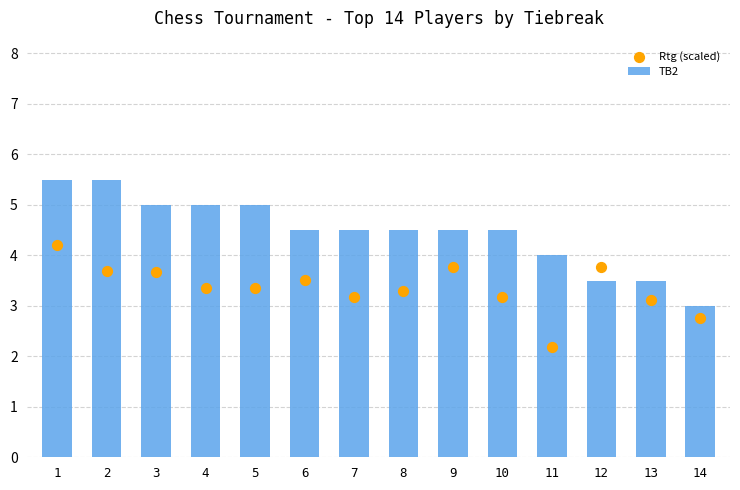

Which series has the widest spread of Y values?

TB2